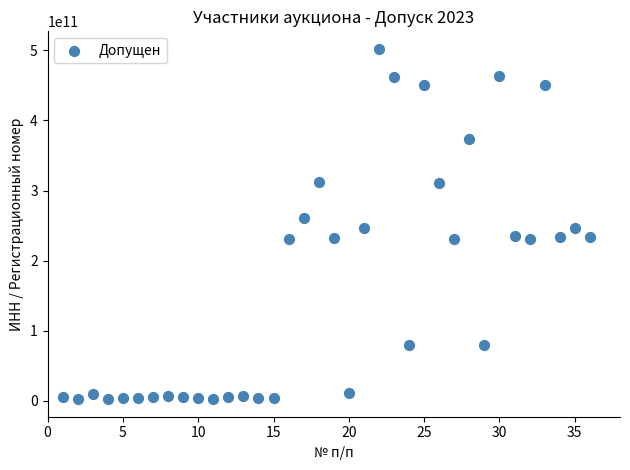

What is the range of Y values (max minus min)?

499863742662